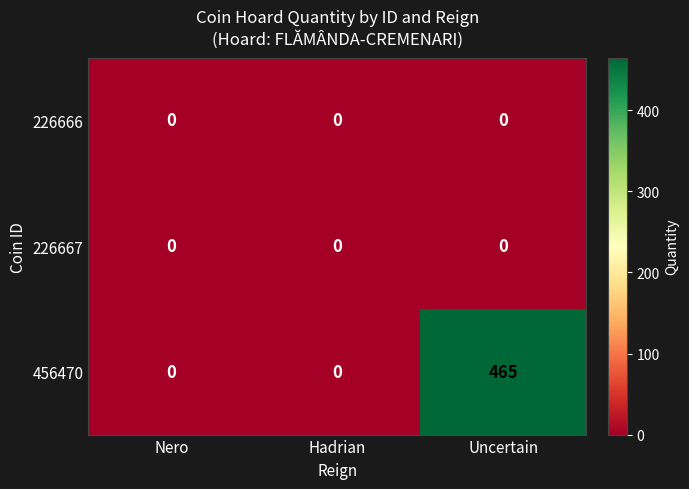

Which series changed the most between Nero and Uncertain?

456470